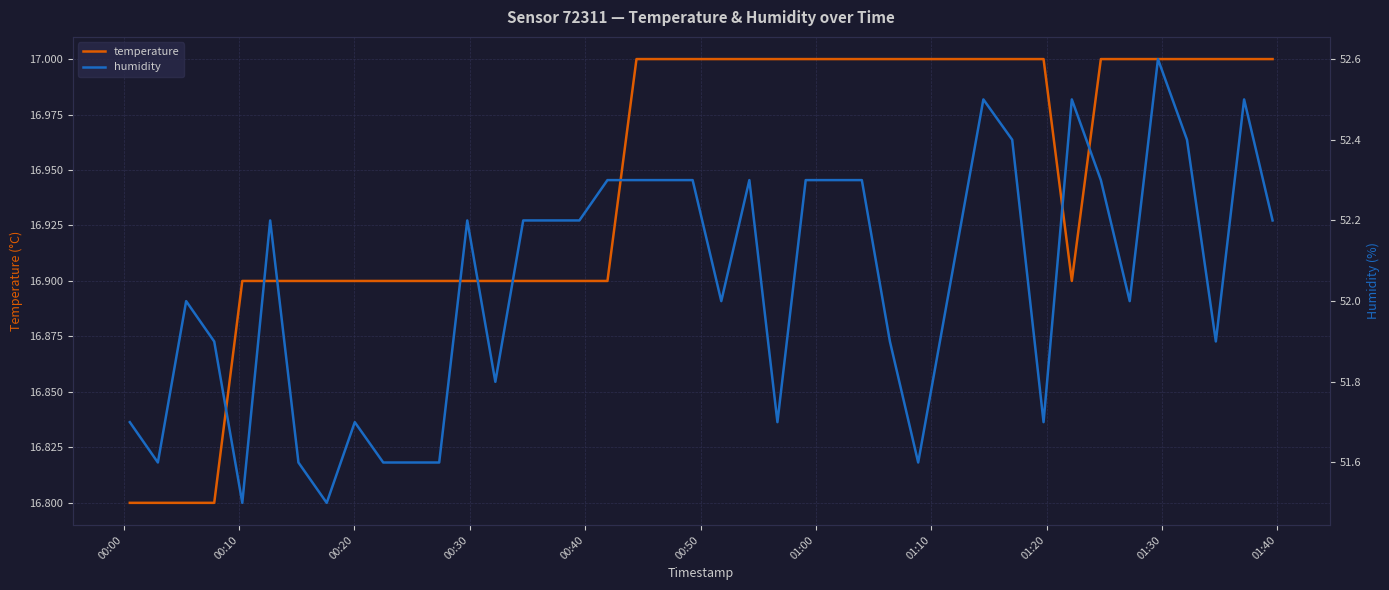

What is the average value of the humidity series?

52.0